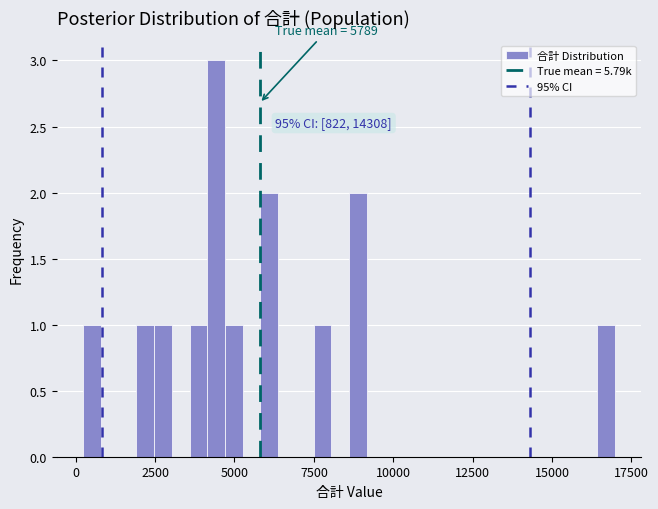

Read against the x-axis, roughly where is the centre of the tallest bar?

4500